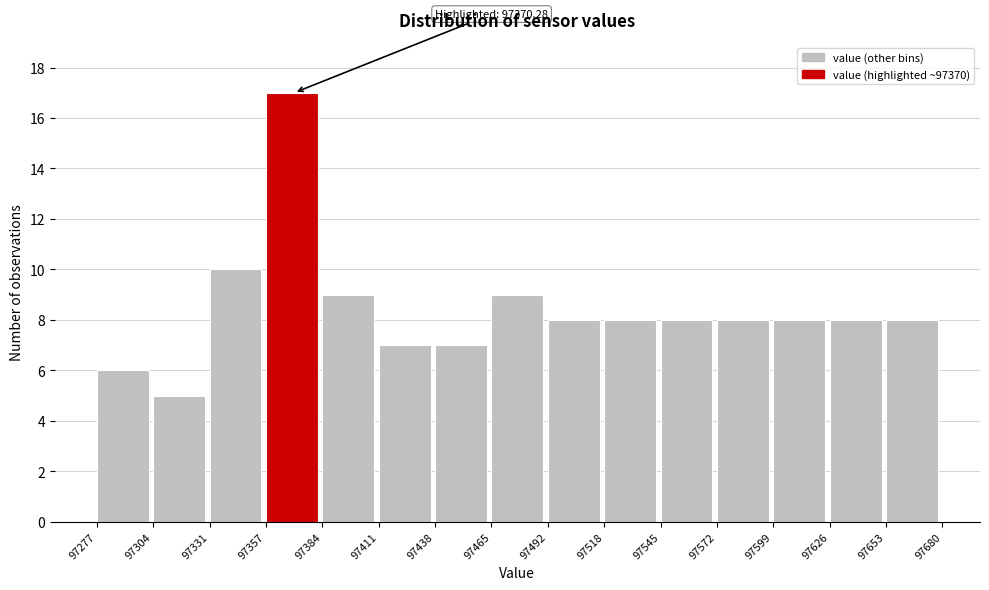

Which range on the x-axis has the tallest bar?

97357 to 97384